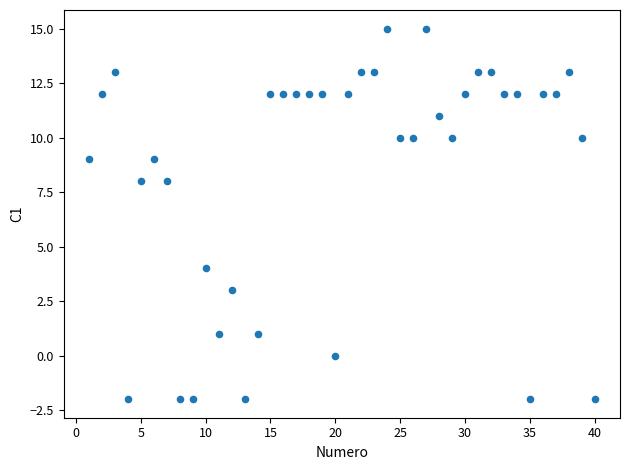

What is the range of X values (max minus min)?

39